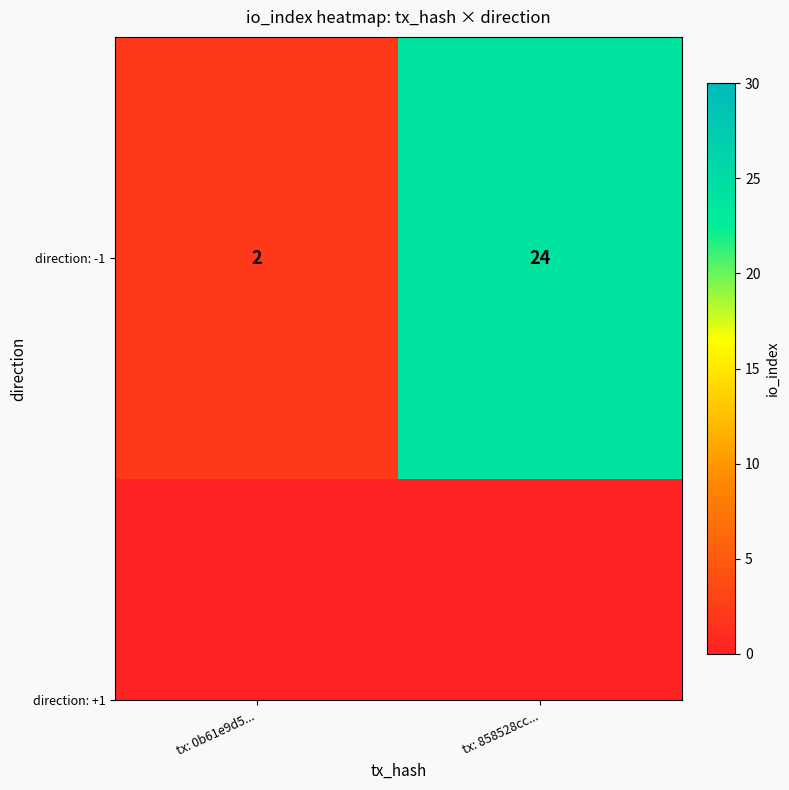

The chart shows a value of 2 at tx: 0b61e9d5.... True or false?

True